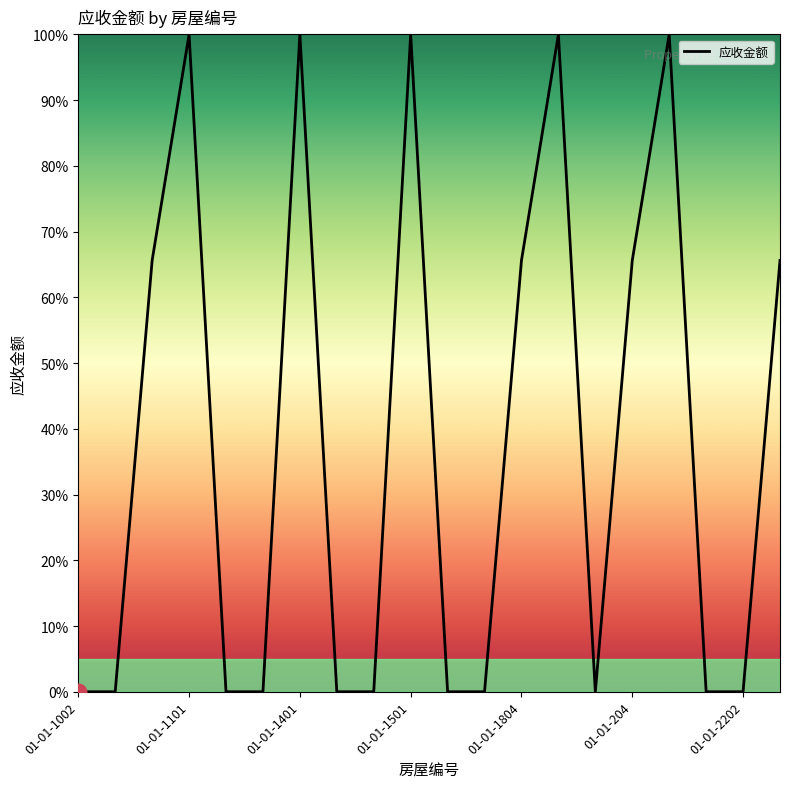

What is the greatest value displayed?

100.0